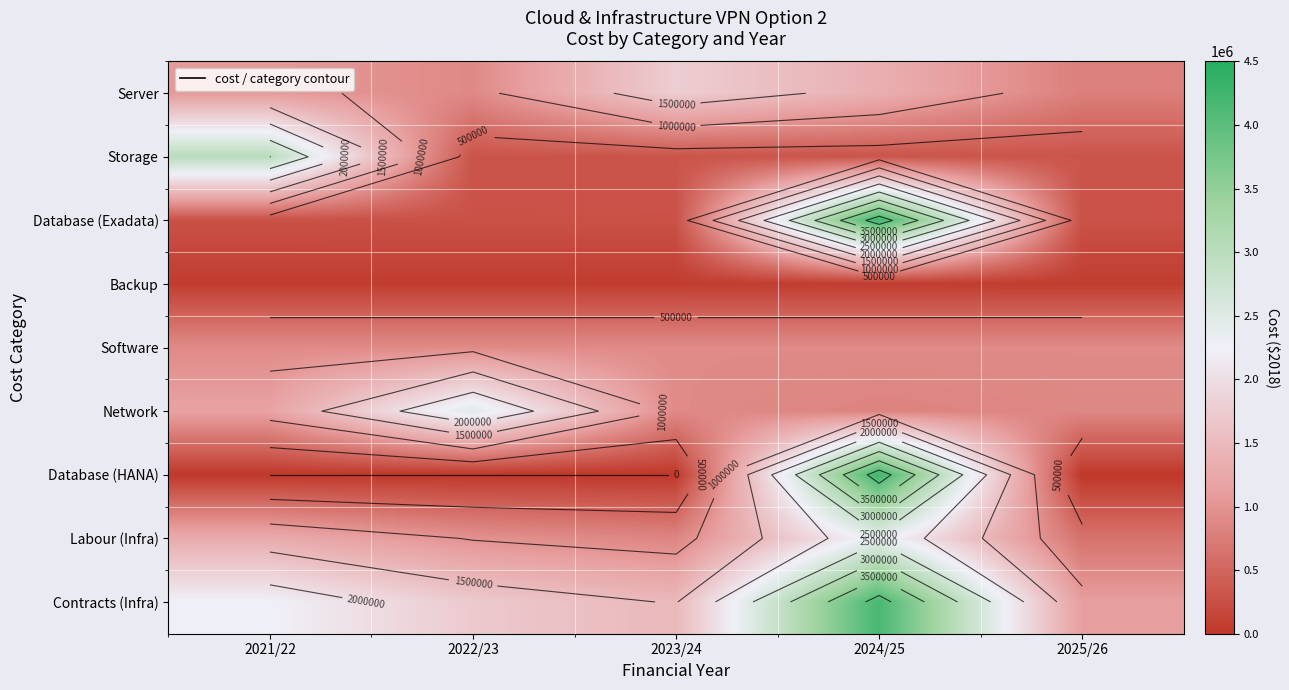

Rank the series at 2021/22 from lowest to highest value.

Database (HANA), Backup, Database (Exadata), Software, Server, Network, Labour (Infra), Contracts (Infra), Storage